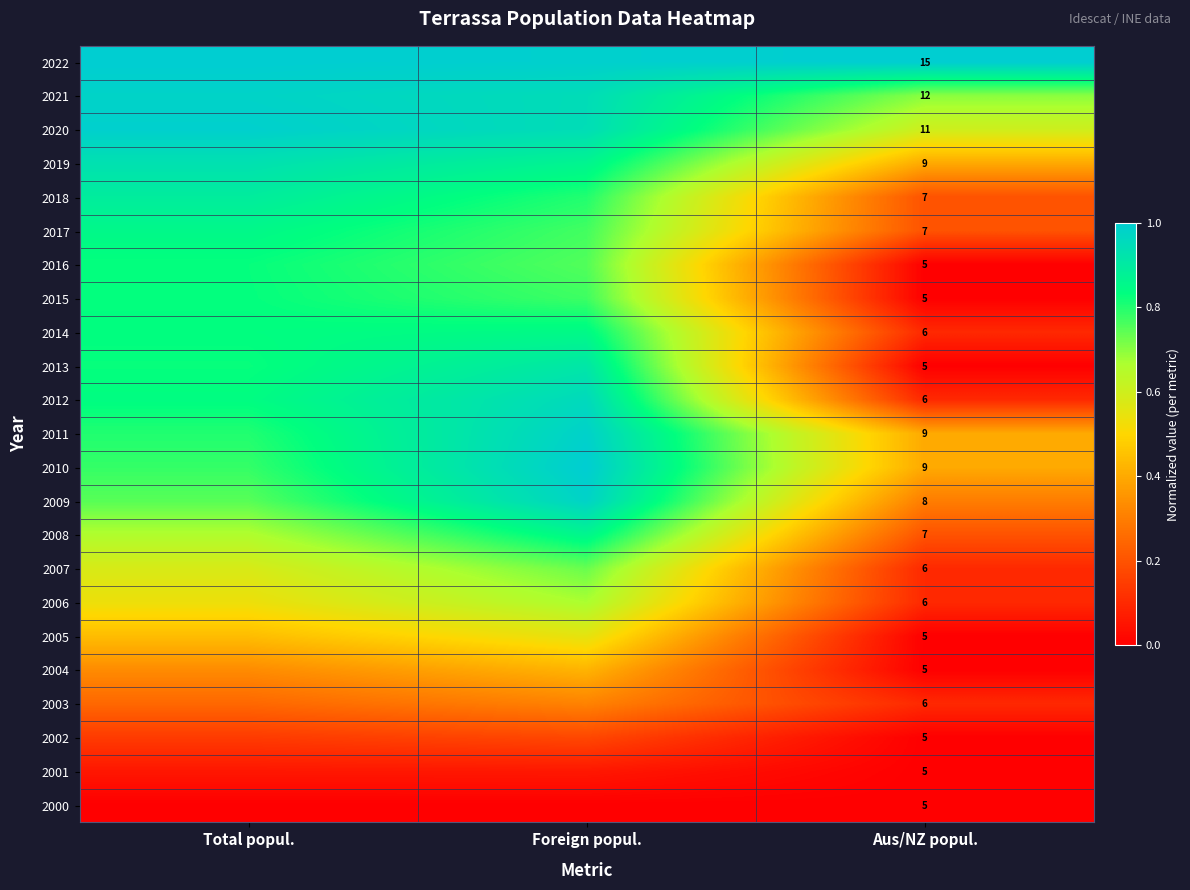

Is the value of 2006 at Foreign popul. greater than the value of 2015 at Aus/NZ popul.?

Yes